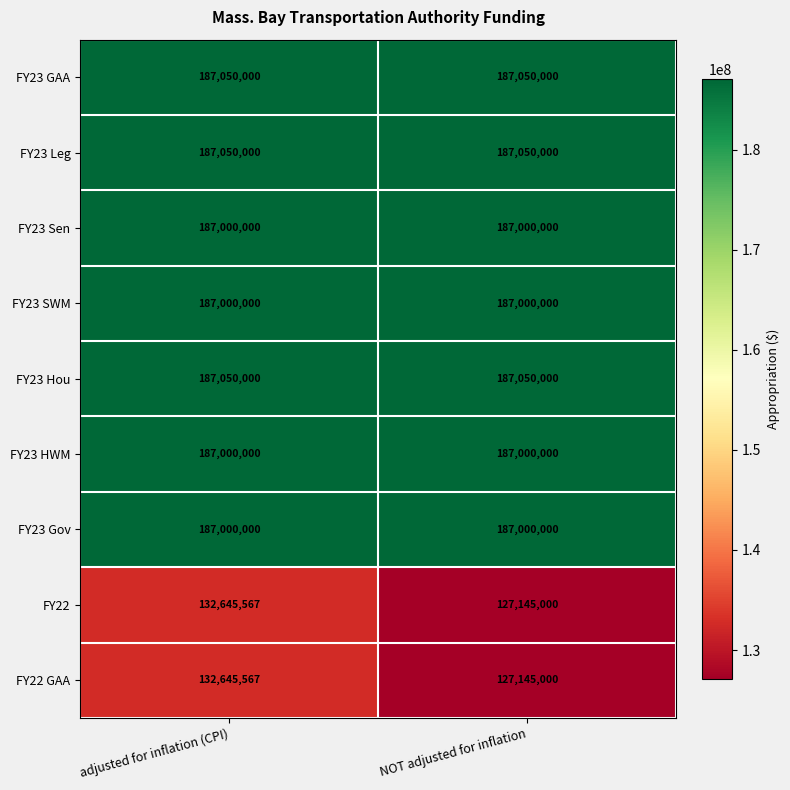

Reading right to left, extract all data points from this chart.

FY23 GAA: 187050000	187050000
FY23 Leg: 187050000	187050000
FY23 Sen: 187000000	187000000
FY23 SWM: 187000000	187000000
FY23 Hou: 187050000	187050000
FY23 HWM: 187000000	187000000
FY23 Gov: 187000000	187000000
FY22: 127145000	132645567
FY22 GAA: 127145000	132645567